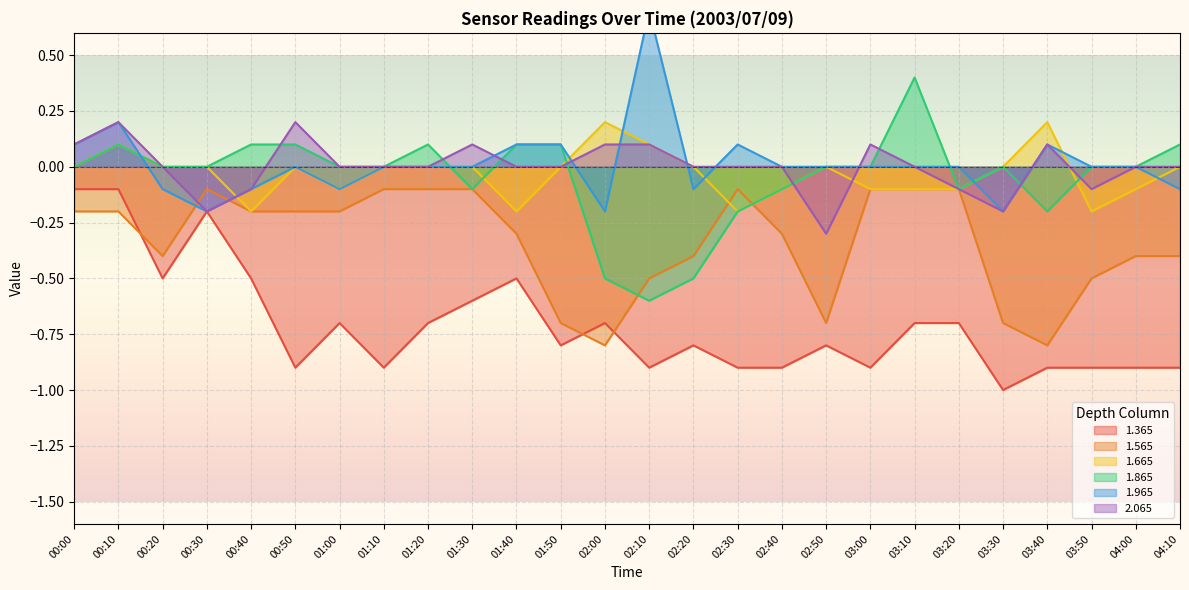

In 1.565, how many points are higher than both neighbors (excluding endpoints)?

2